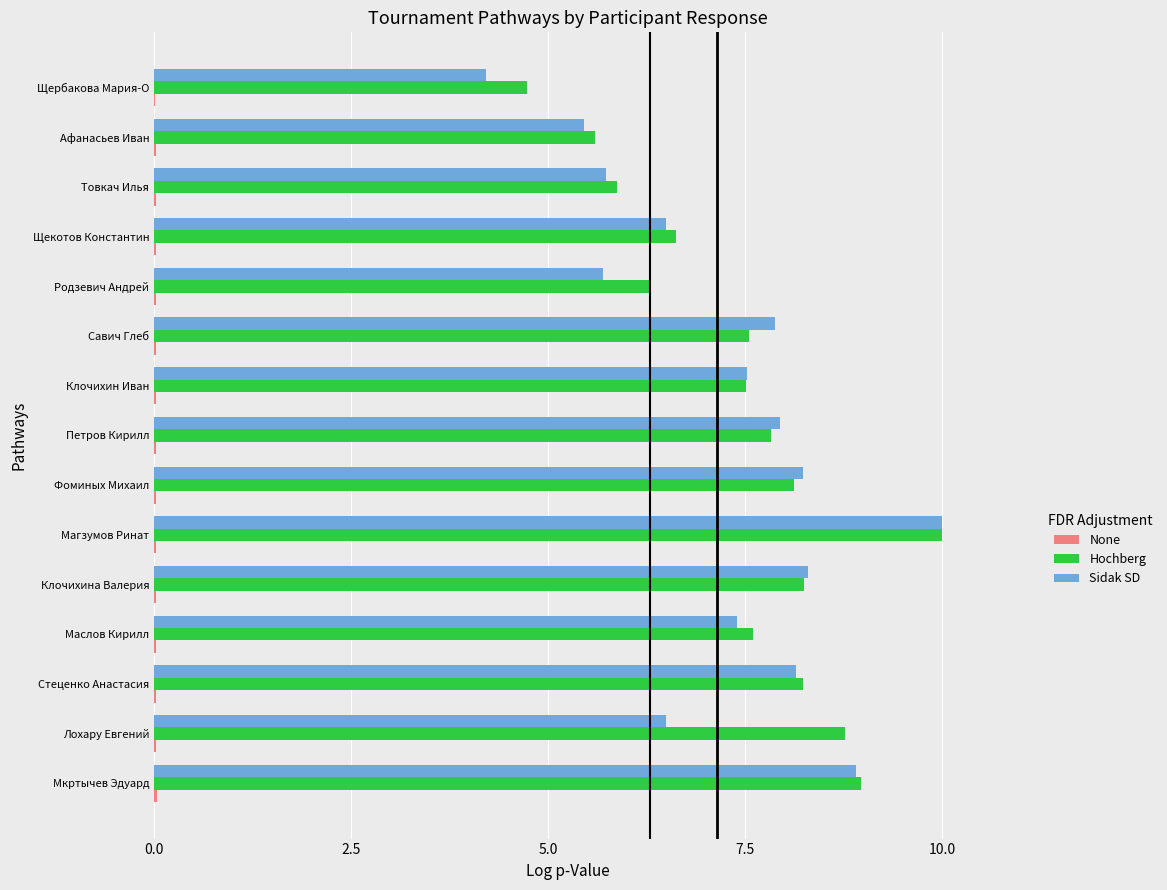

Is it true that Sidak SD equals 5.5 at Афанасьев Иван?

True